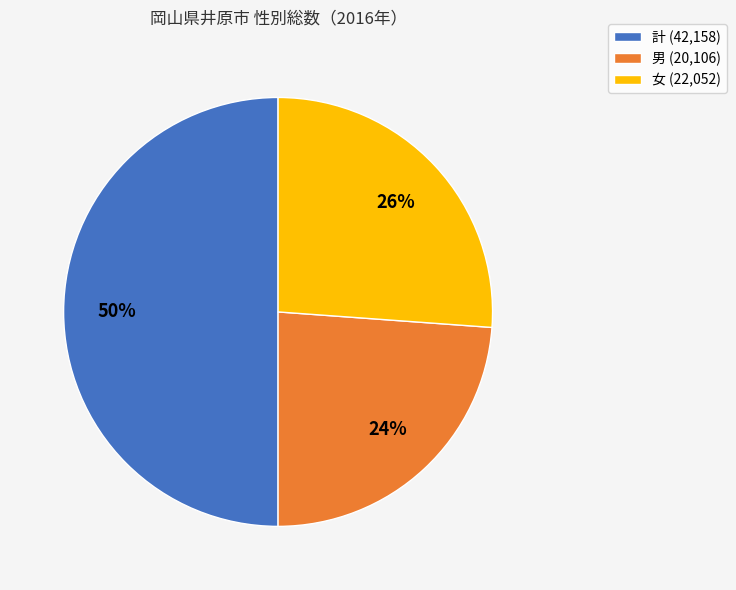

Does 男 represent more than half of the total?

No